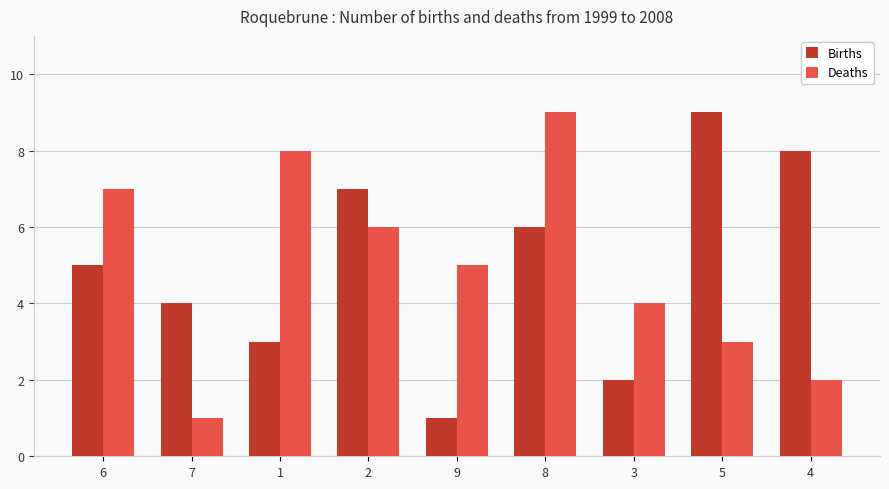

At how many categories does at least one series exceed 2?

9